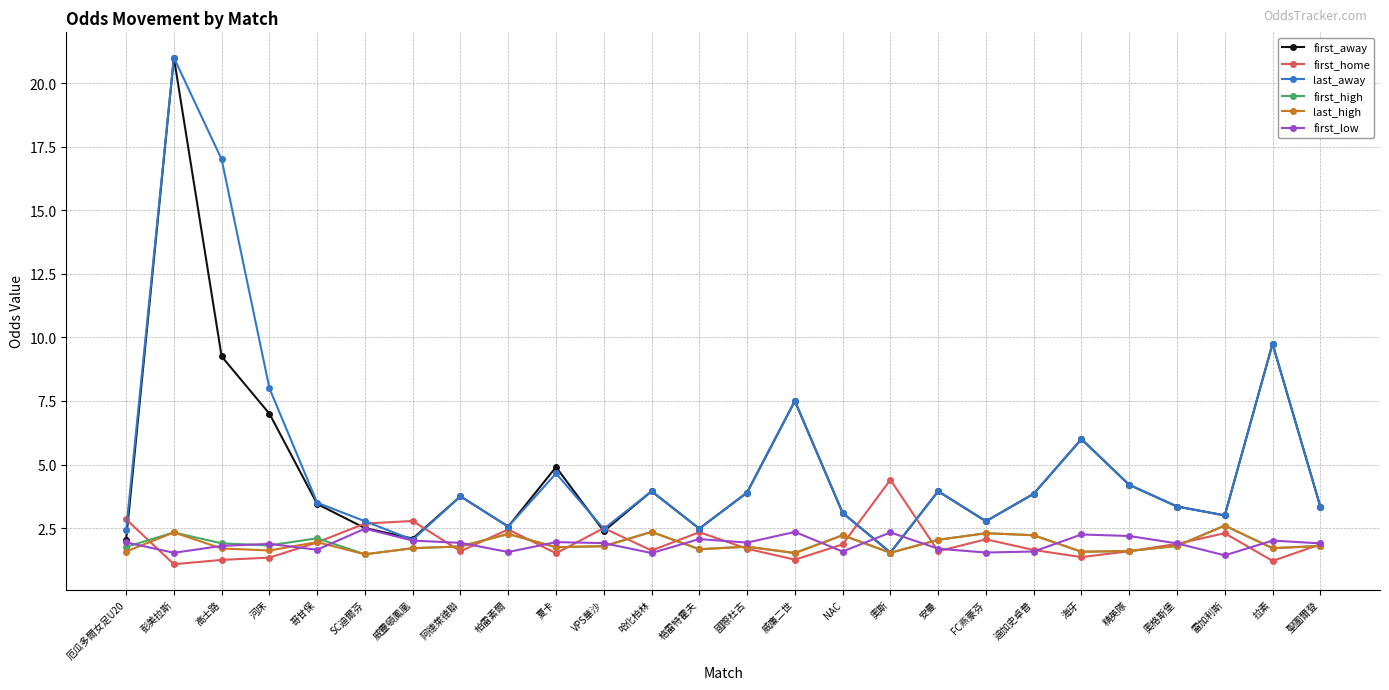

What is the average value of the first_away series?

4.8